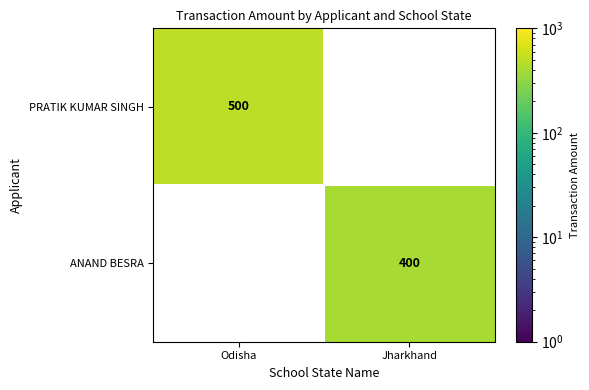

At Odisha, list the series in order from largest to smallest.

PRATIK KUMAR SINGH, ANAND BESRA